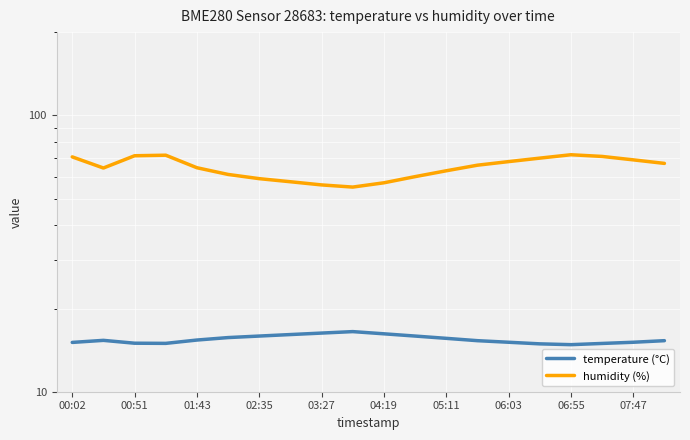

What is the difference between the humidity (%) values at 15 and 17?

1.0